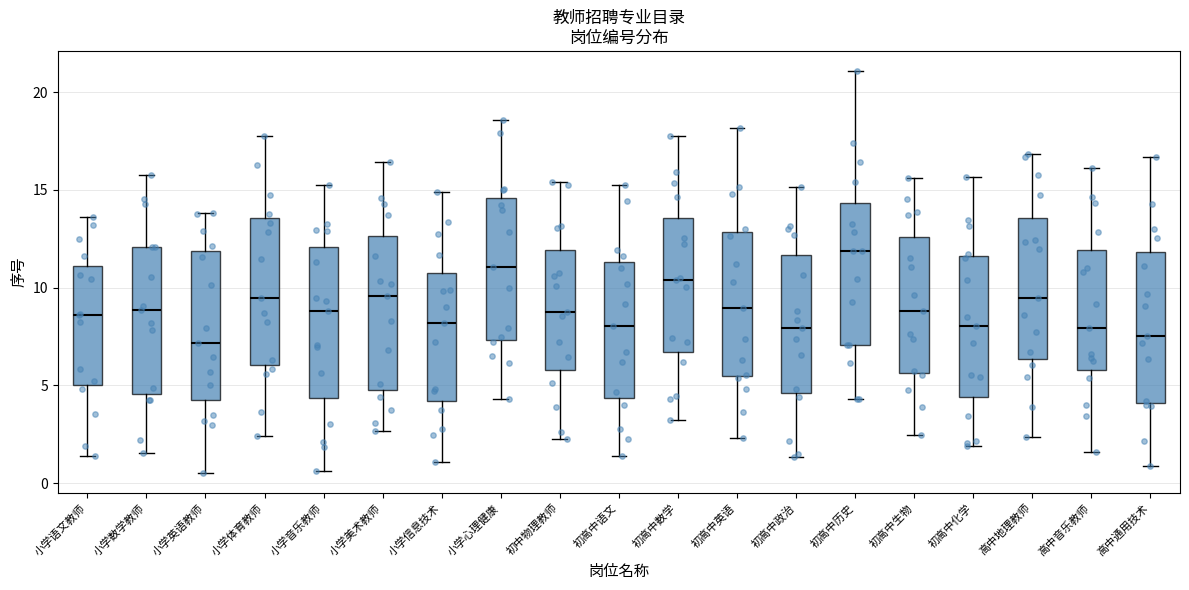

Reading left to right, read every box against the y-axis: the position of its median line, the range the box covers, and the ends of its whiskers. The values are not printed on the chart, so give them approximately, as read against the axis.

小学语文教师: median 8.5, box 5.0 to 11.0, whiskers 1.5 to 13.5
小学数学教师: median 9.0, box 4.5 to 12.0, whiskers 1.5 to 16.0
小学英语教师: median 7.0, box 4.5 to 12.0, whiskers 0.5 to 14.0
小学体育教师: median 9.5, box 6.0 to 13.5, whiskers 2.5 to 18.0
小学音乐教师: median 9.0, box 4.5 to 12.0, whiskers 0.5 to 15.5
小学美术教师: median 9.5, box 4.5 to 12.5, whiskers 2.5 to 16.5
小学信息技术: median 8.0, box 4.0 to 11.0, whiskers 1.0 to 15.0
小学心理健康: median 11.0, box 7.5 to 14.5, whiskers 4.5 to 18.5
初中物理教师: median 9.0, box 6.0 to 12.0, whiskers 2.5 to 15.5
初高中语文: median 8.0, box 4.5 to 11.5, whiskers 1.5 to 15.0
初高中数学: median 10.5, box 6.5 to 13.5, whiskers 3.0 to 18.0
初高中英语: median 9.0, box 5.5 to 13.0, whiskers 2.5 to 18.0
初高中政治: median 8.0, box 4.5 to 11.5, whiskers 1.5 to 15.0
初高中历史: median 12.0, box 7.0 to 14.5, whiskers 4.5 to 21.0
初高中生物: median 9.0, box 5.5 to 12.5, whiskers 2.5 to 15.5
初高中化学: median 8.0, box 4.5 to 11.5, whiskers 2.0 to 15.5
高中地理教师: median 9.5, box 6.5 to 13.5, whiskers 2.5 to 17.0
高中音乐教师: median 8.0, box 6.0 to 12.0, whiskers 1.5 to 16.0
高中通用技术: median 7.5, box 4.0 to 12.0, whiskers 1.0 to 16.5